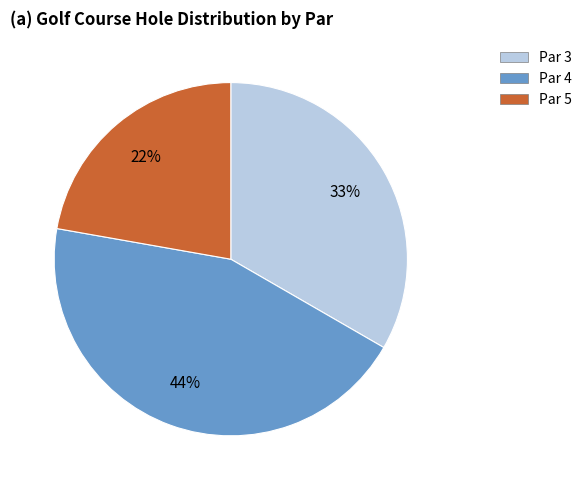

Which category has the biggest portion of the pie?

Par 4